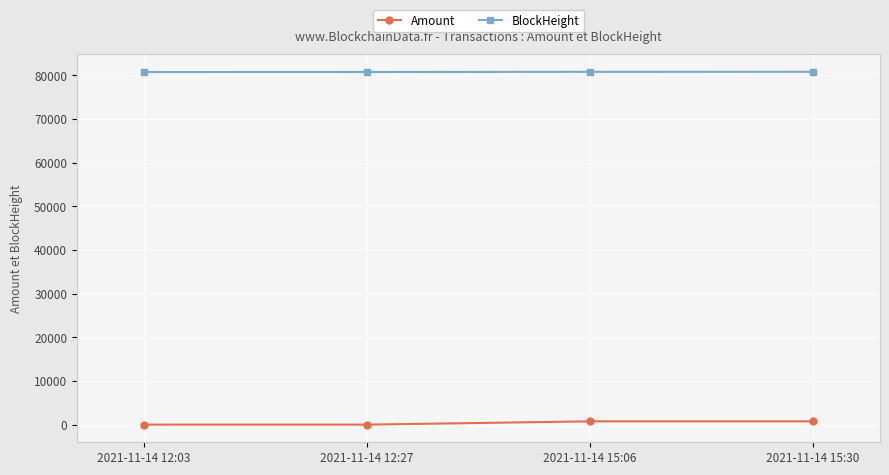

What is the label of the 1st point from the right?

2021-11-14 15:30